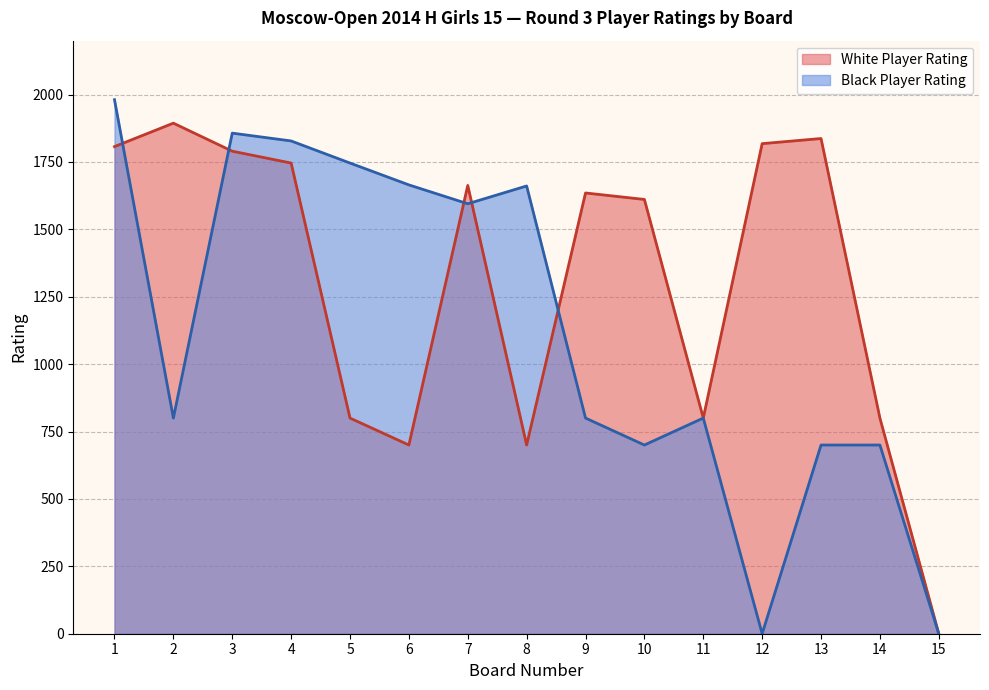

Reading right to left, extract all data points from this chart.

White Player Rating: 0	800	1837	1818	800	1611	1635	700	1663	700	800	1746	1790	1894	1807
Black Player Rating: 0	700	700	0	800	700	800	1661	1595	1665	1746	1828	1857	800	1981